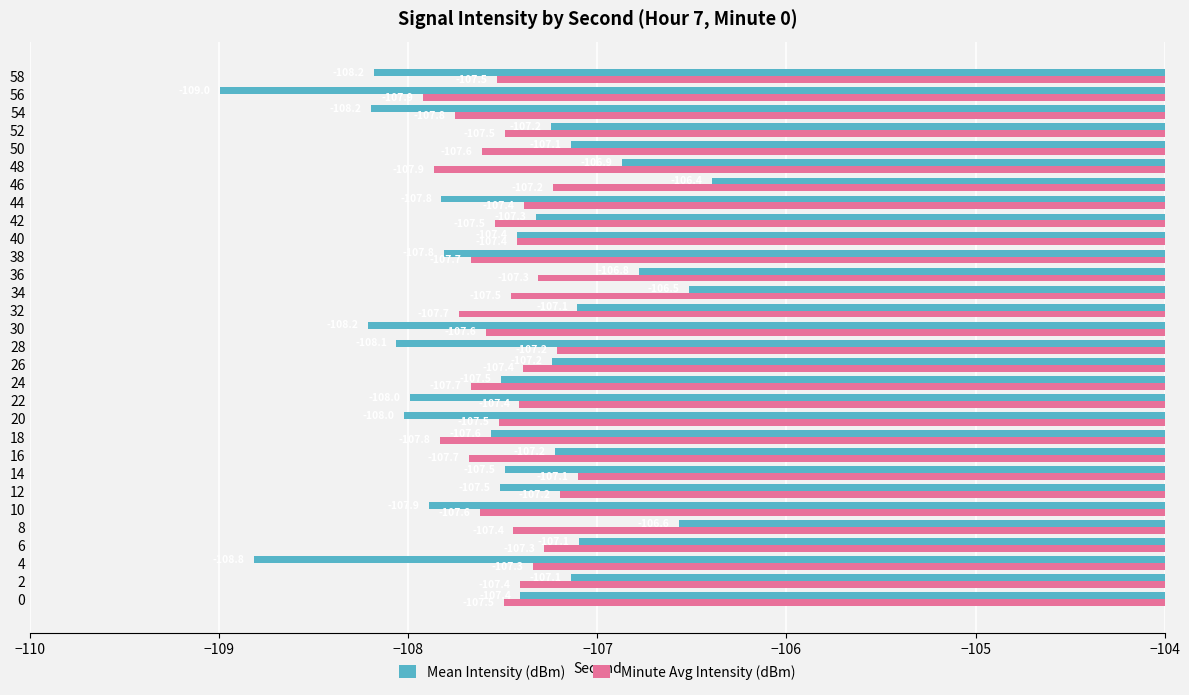

Which category has the lowest value across all series?

56